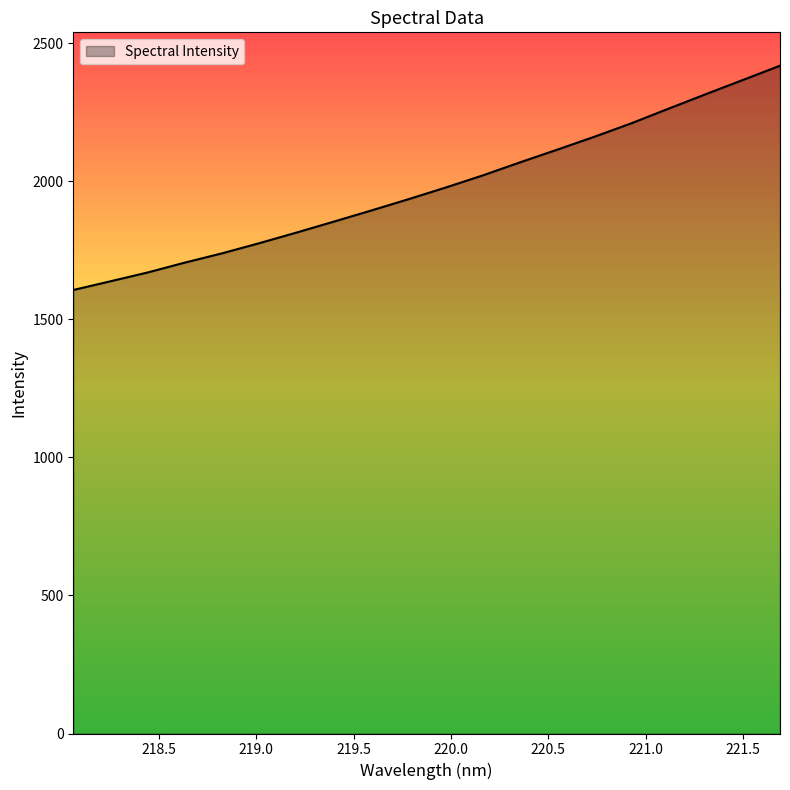

What is the smallest value displayed?

1605.9